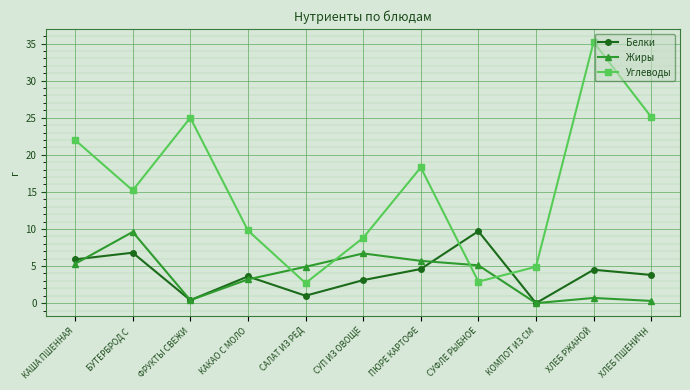

How many distinct data groups are displayed?

3